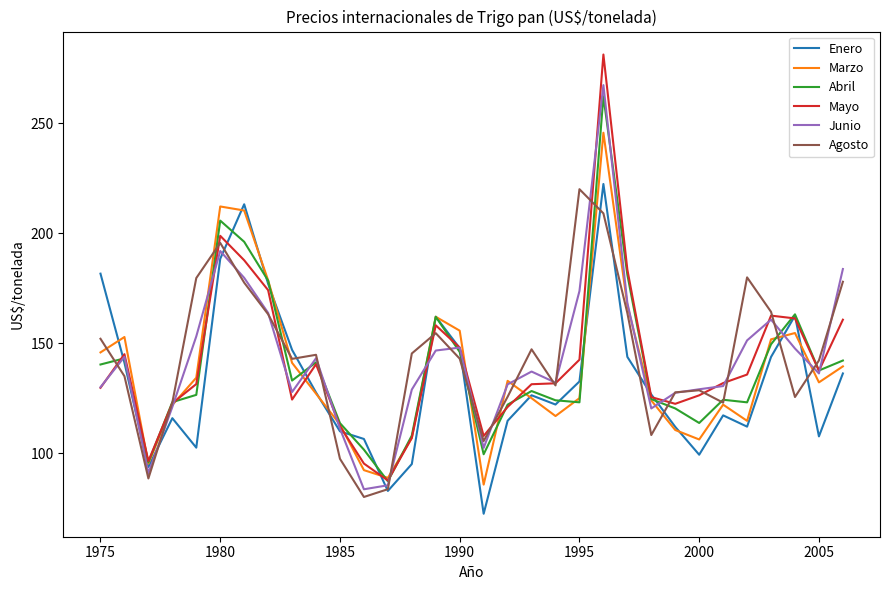

What is the maximum value for Junio?

267.3